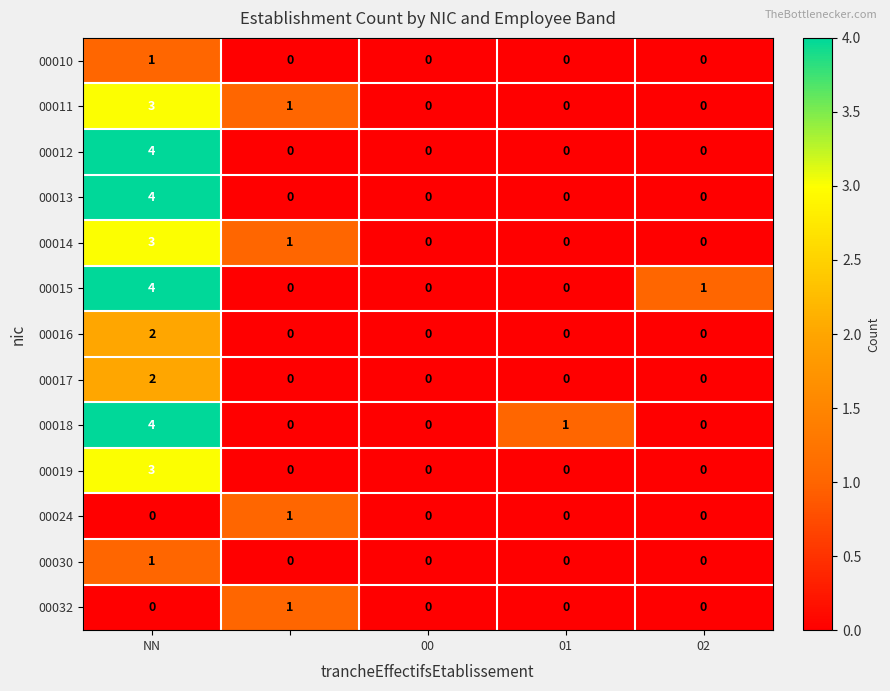

Count the 00013 values in the range 0 to 1.

4